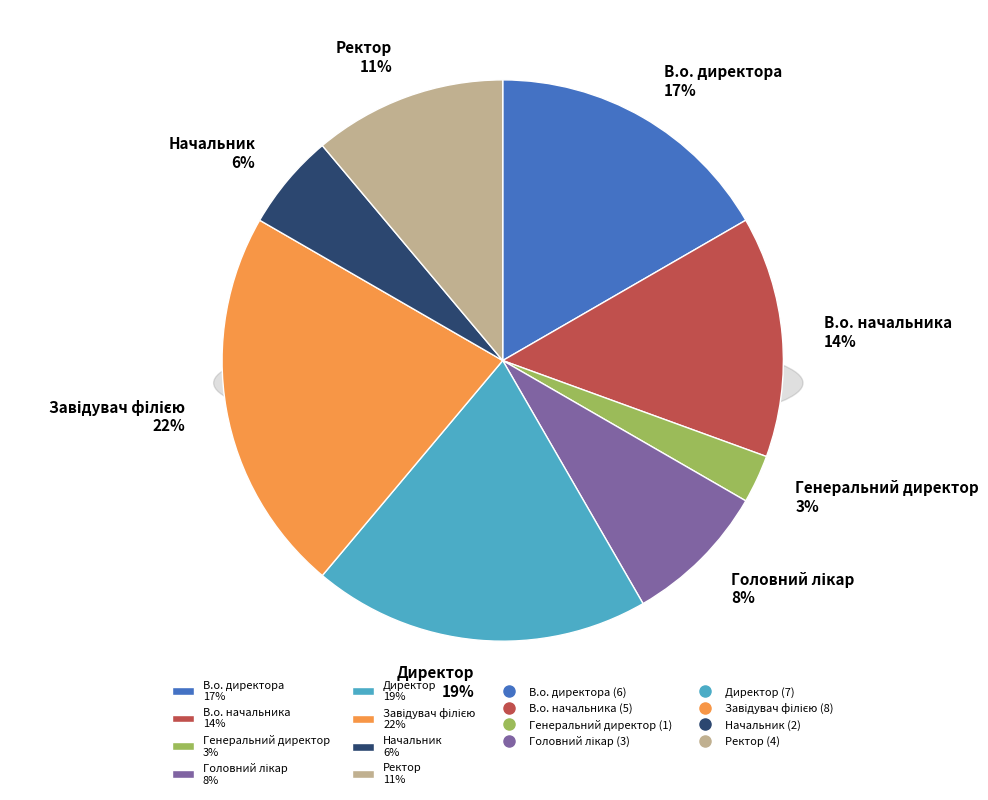

How much of the chart is everything except Головний лікар?

91.7%